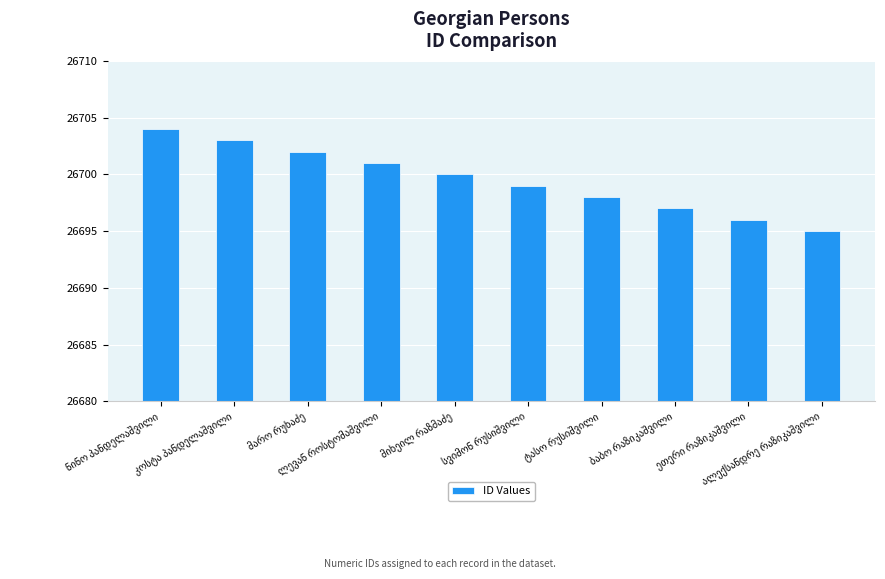

What is the value of the 5th bar from the left?

26700